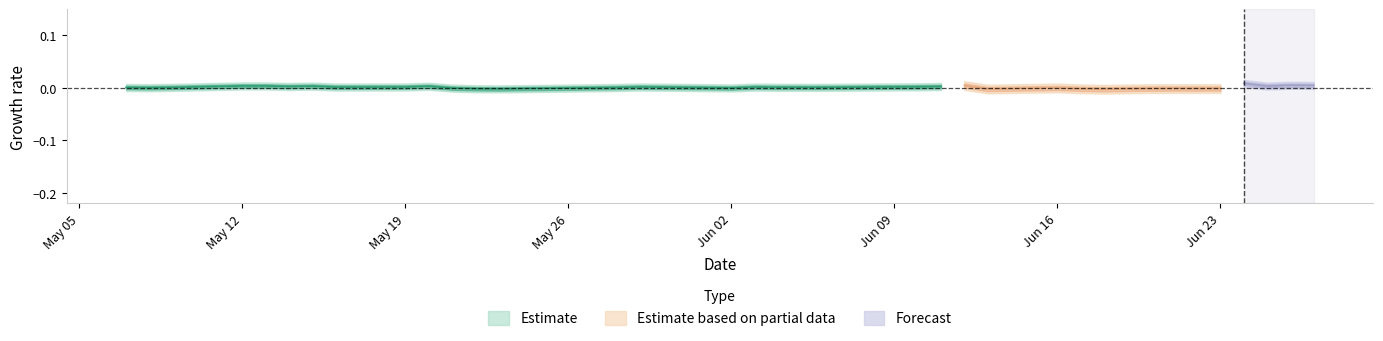

How many categories are shown in the chart?

37